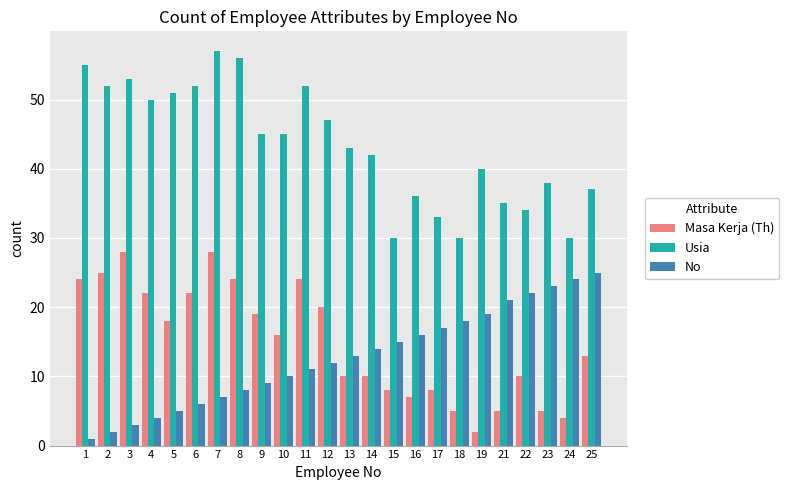

At 24, list the series in order from largest to smallest.

Usia, No, Masa Kerja (Th)